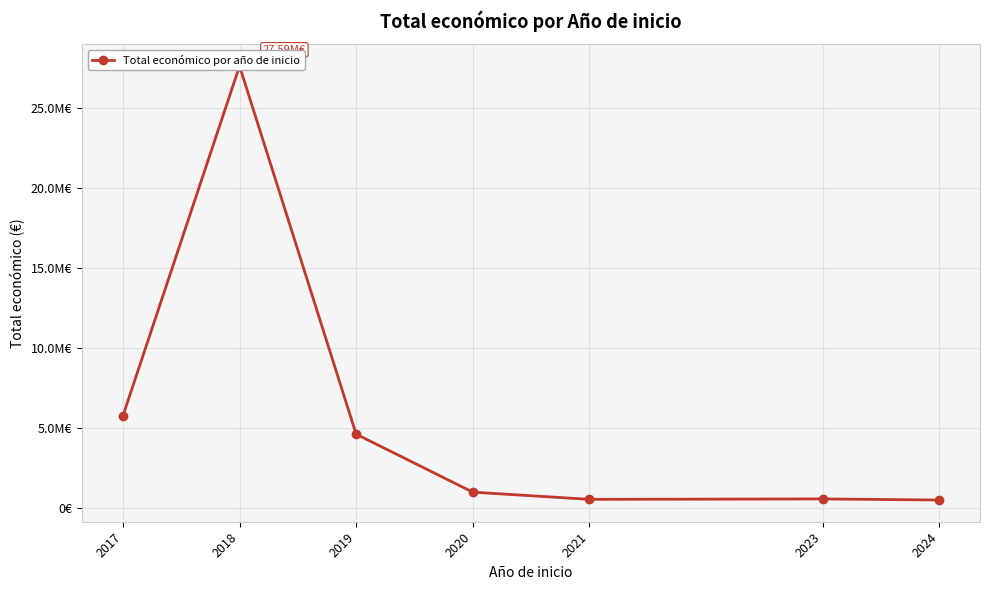

Rank the categories by value from lowest to highest.

2024, 2021, 2023, 2020, 2019, 2017, 2018